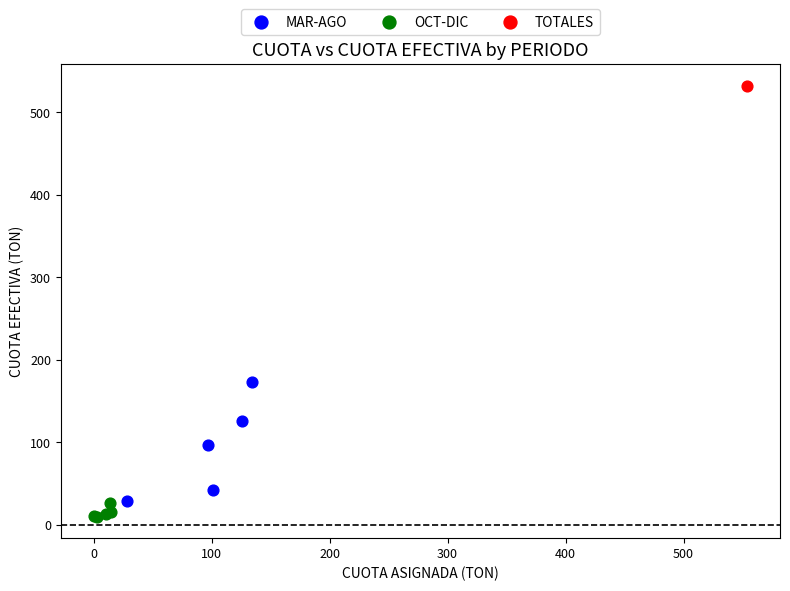

What are all the series names shown in the legend?

MAR-AGO, OCT-DIC, TOTALES